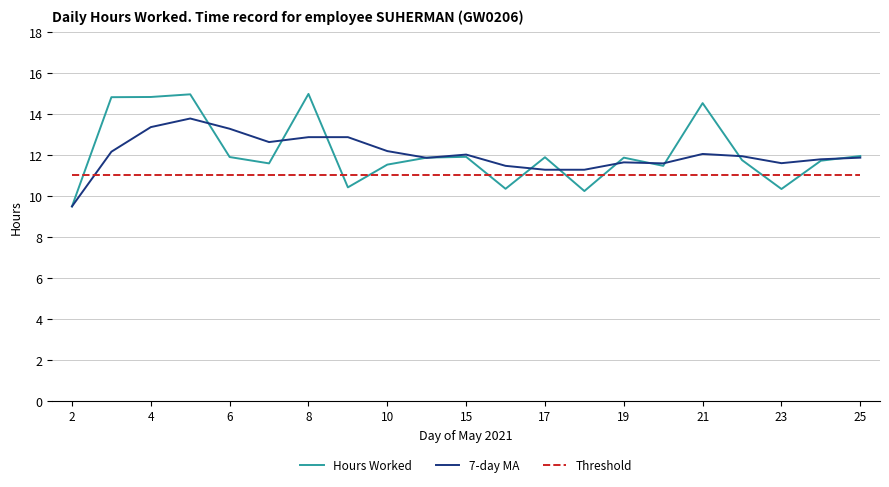

At how many categories does at least one series exceed 10?

21